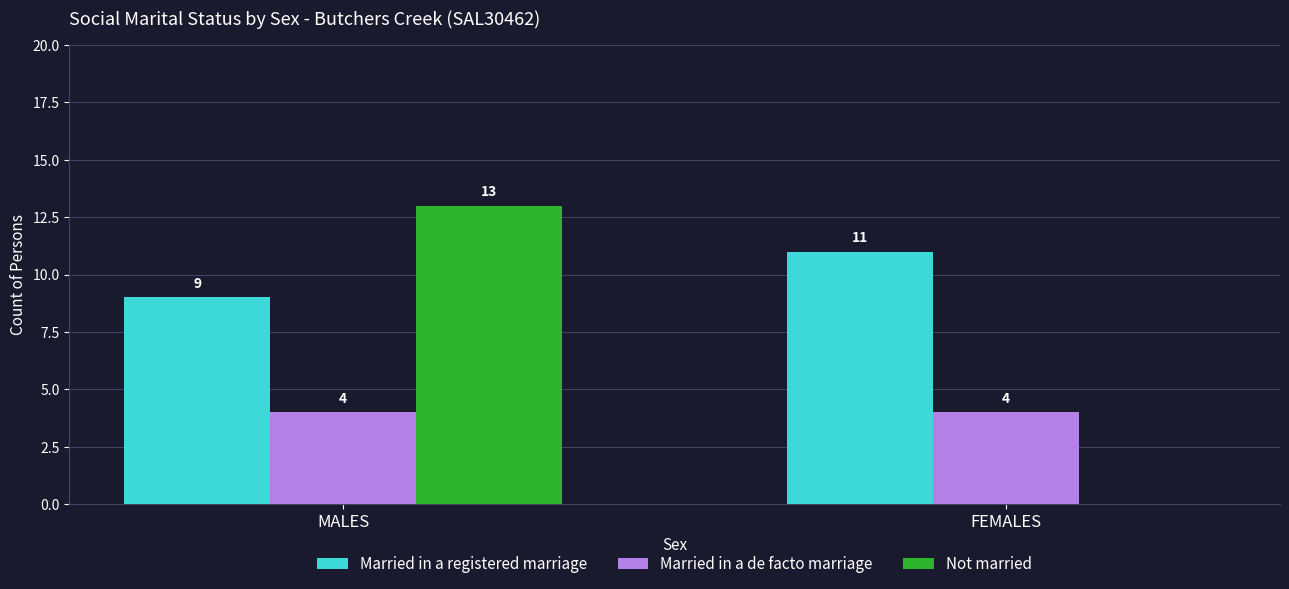

What is the sum of all Married in a de facto marriage values?

8